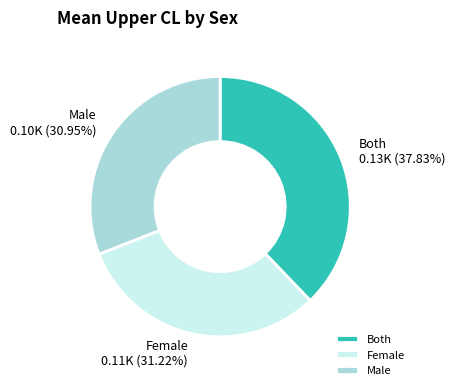

Is there a majority slice in this chart?

No